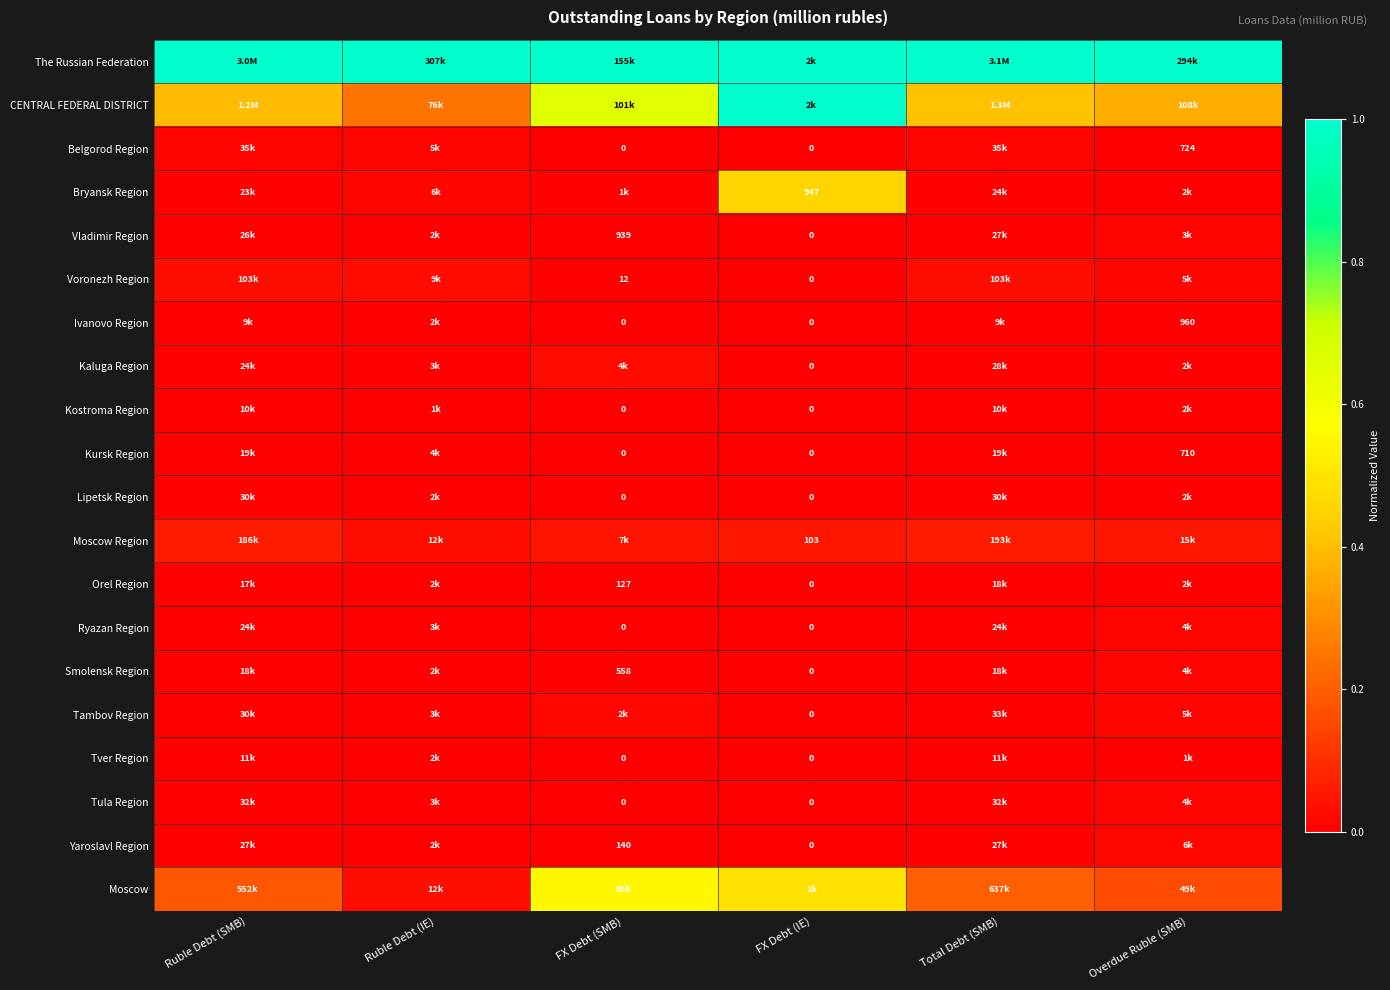

List the series in order of their peak value, lowest first.

Ivanovo Region, Tver Region, Orel Region, Kostroma Region, Lipetsk Region, Kursk Region, Vladimir Region, Ryazan Region, Belgorod Region, Tula Region, Smolensk Region, Tambov Region, Yaroslavl Region, Kaluga Region, Voronezh Region, Moscow Region, Bryansk Region, Moscow, CENTRAL FEDERAL DISTRICT, The Russian Federation